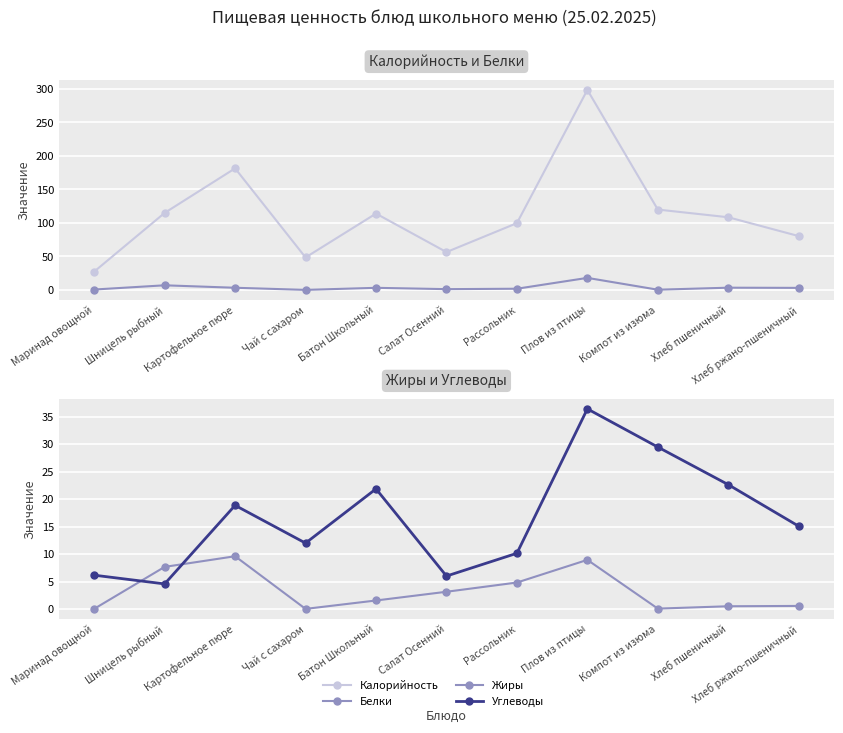

What is the lowest value of the Калорийность series?

27.4